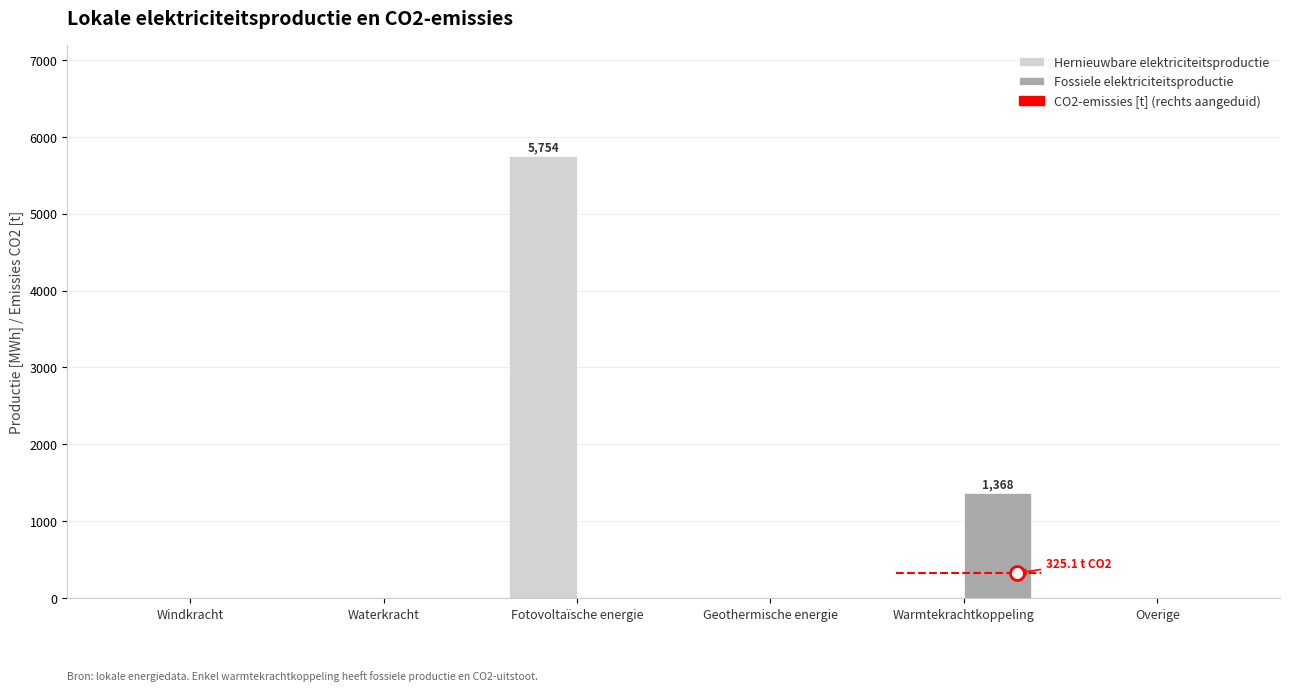

What is the difference between the maximum and second lowest values in the Hernieuwbare elektriciteitsproductie series?

5754.5